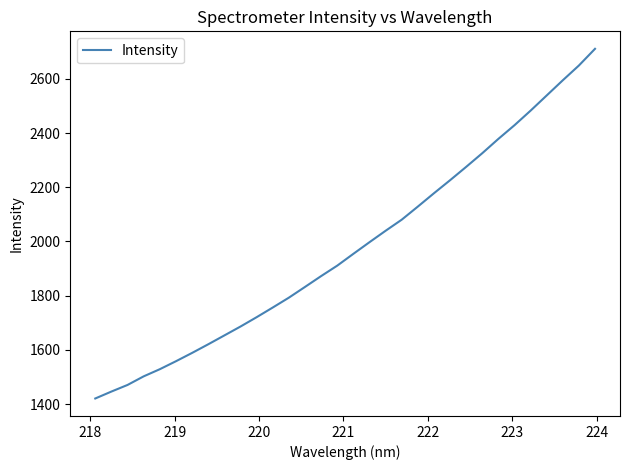

What is the difference between the maximum and minimum values?

1290.0